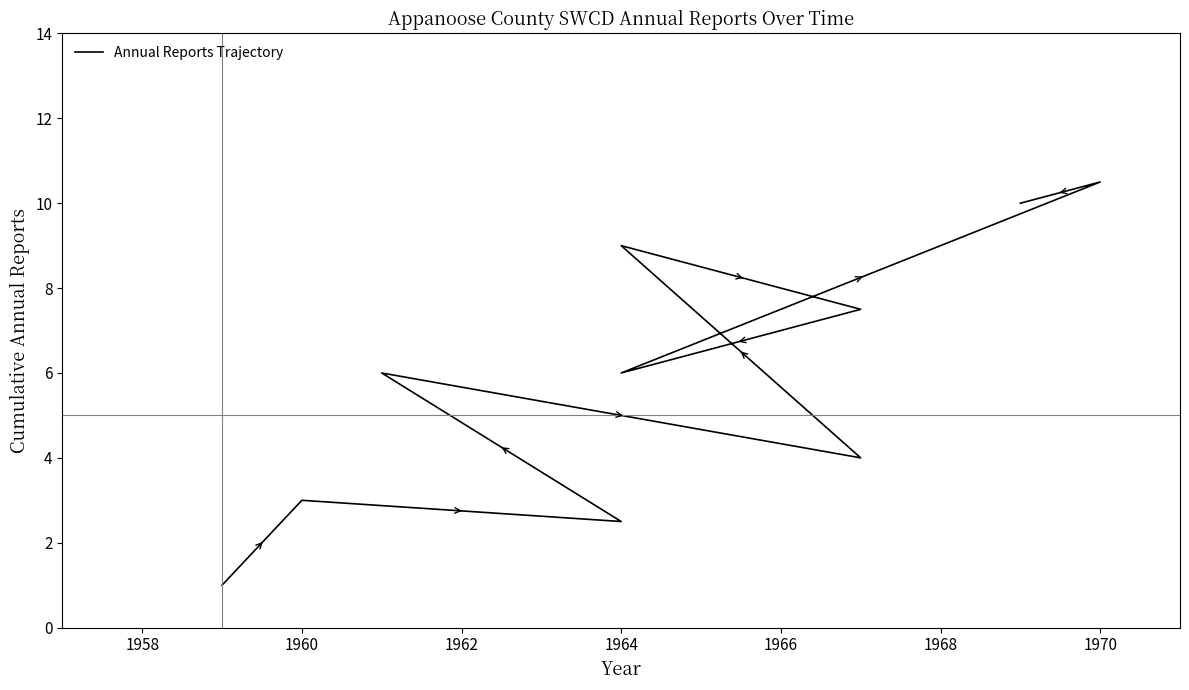

Which has a higher value, 1964 or 1966?

1966